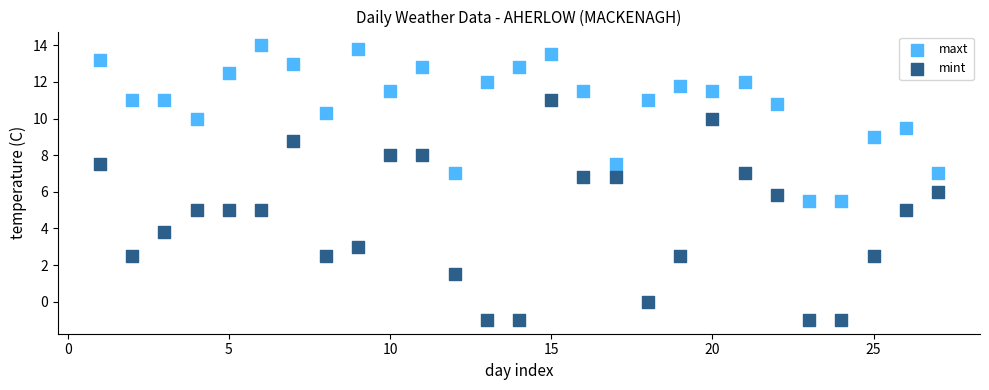

Which series contains the highest Y value?

maxt